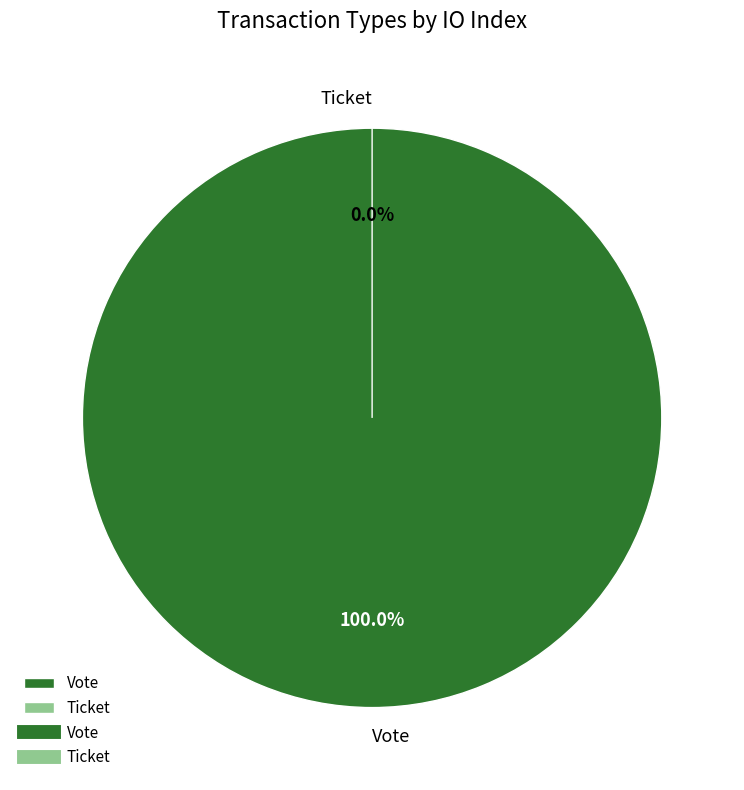

What is the change in value from Vote to Ticket?

-1